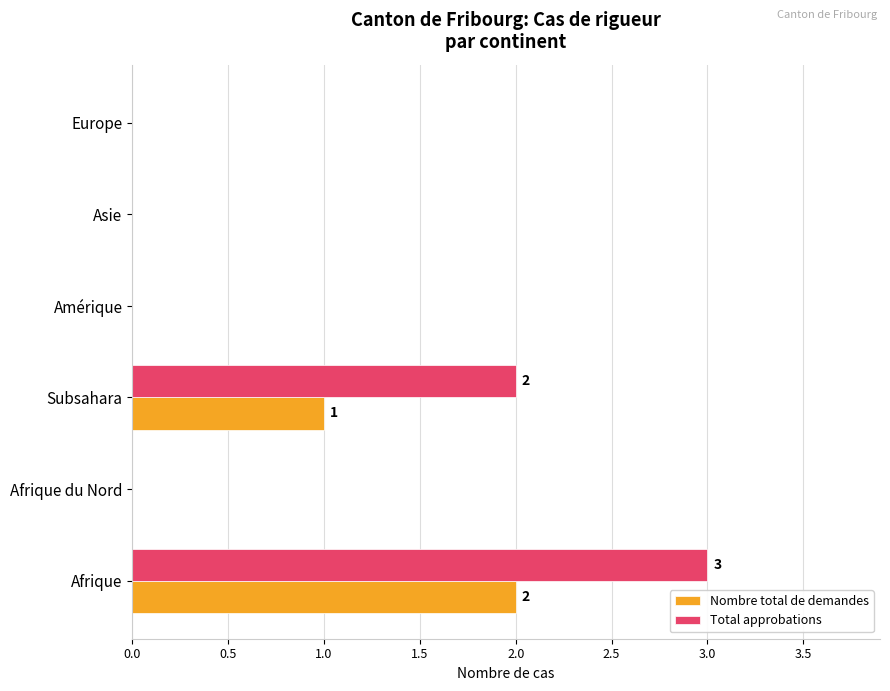

At which category is the sum across all series the highest?

Afrique